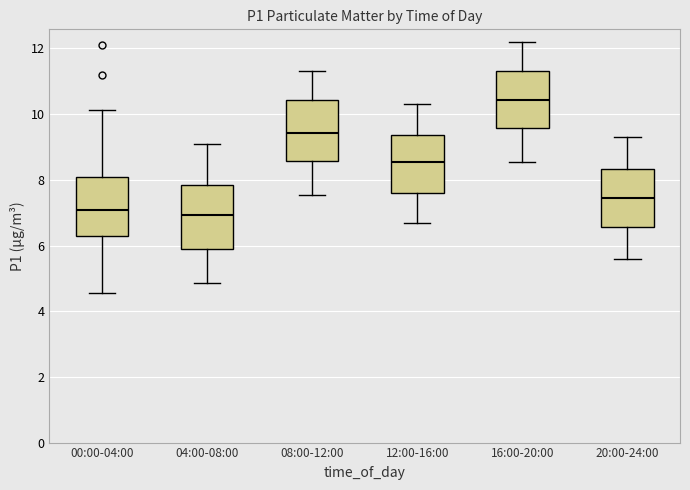

Reading left to right, read every box against the y-axis: the position of its median line, the range the box covers, and the ends of its whiskers. The values are not printed on the chart, so give them approximately, as read against the axis.

00:00-04:00: median 7.0, box 6.2 to 8.0, whiskers 4.6 to 10.2
04:00-08:00: median 7.0, box 5.8 to 7.8, whiskers 4.8 to 9.2
08:00-12:00: median 9.4, box 8.6 to 10.4, whiskers 7.6 to 11.4
12:00-16:00: median 8.6, box 7.6 to 9.4, whiskers 6.8 to 10.4
16:00-20:00: median 10.4, box 9.6 to 11.4, whiskers 8.6 to 12.2
20:00-24:00: median 7.4, box 6.6 to 8.4, whiskers 5.6 to 9.4